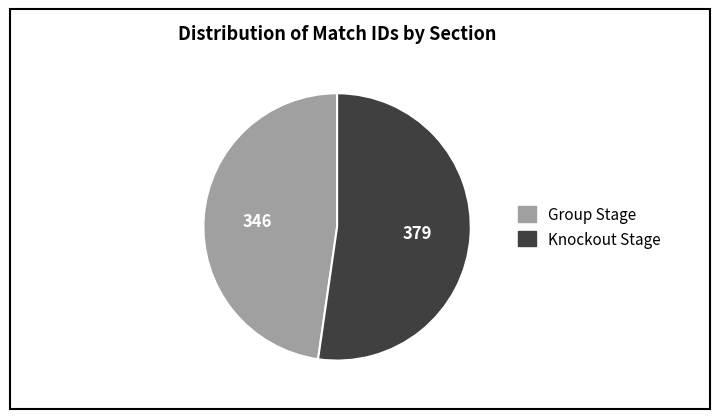

Rank the categories by value from highest to lowest.

Knockout Stage, Group Stage